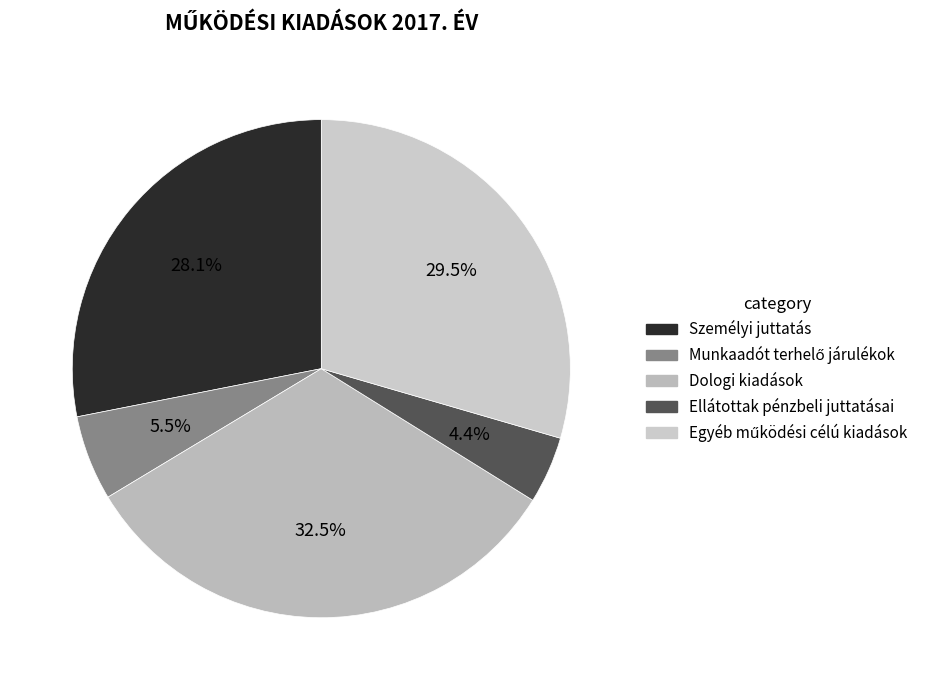

To the nearest percent, what is the difference between the largest and smallest slice percentages?

28%